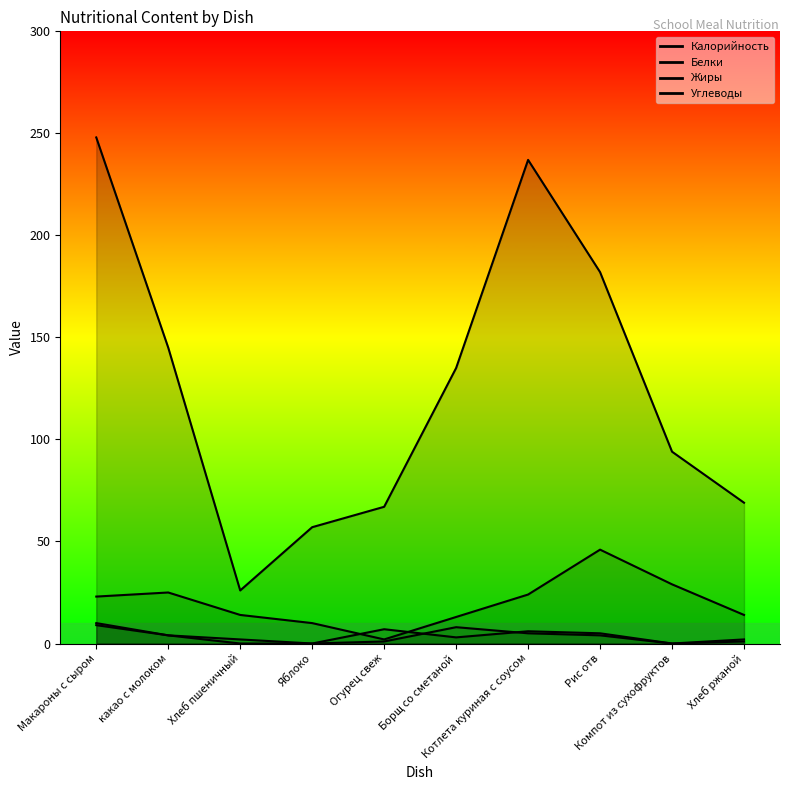

The value of Белки at Котлета куриная с соусом is 8. True or false?

False